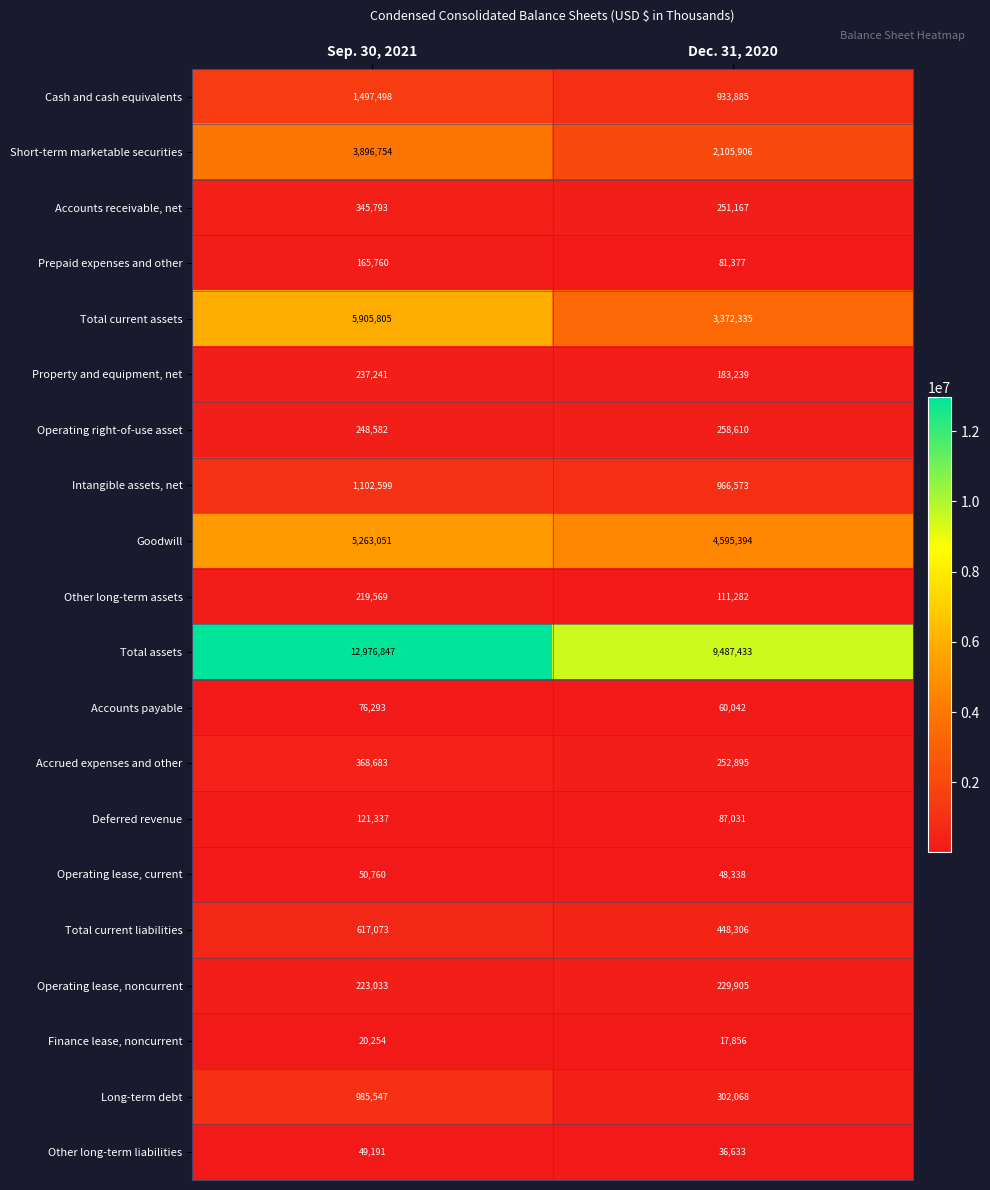

What is the sum of all Total assets values?

22464280